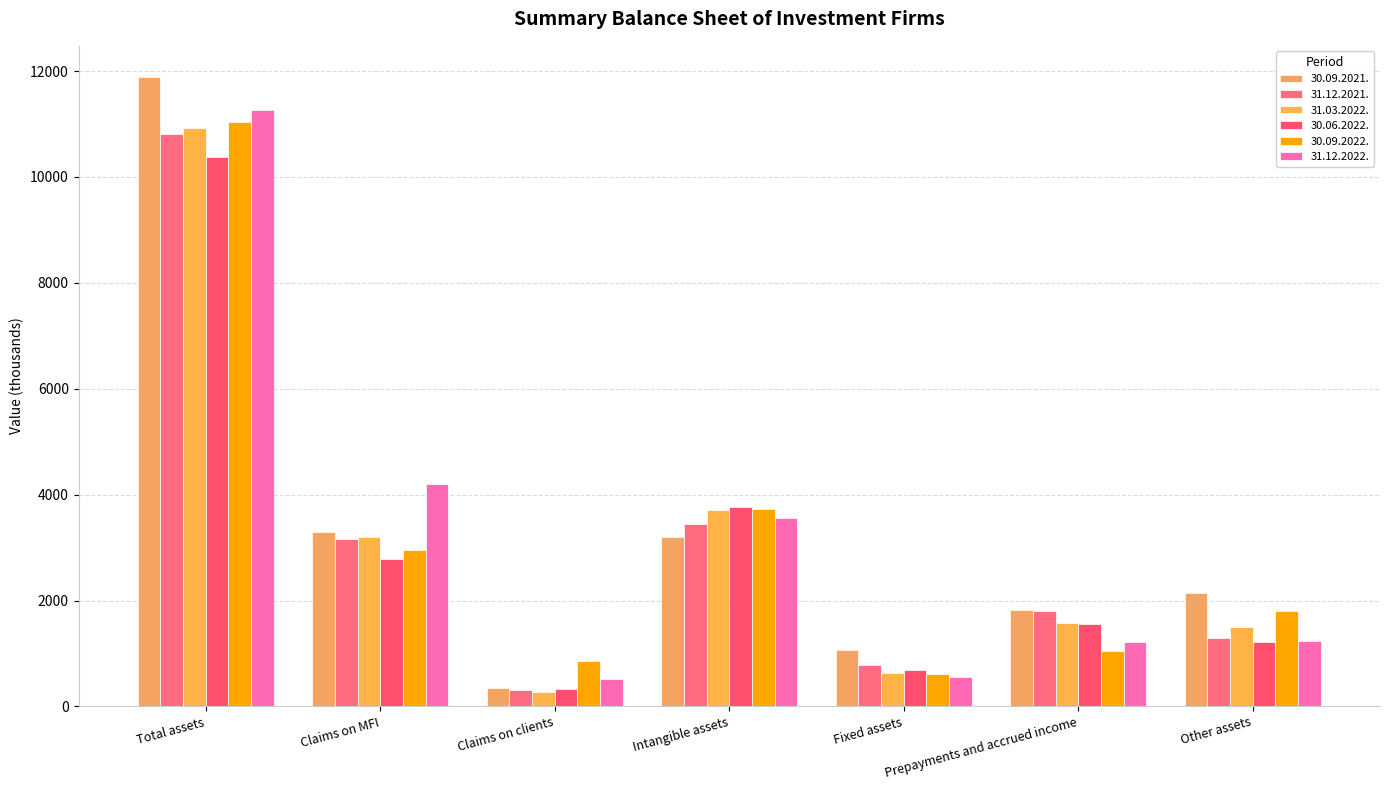

What is the sum of the 31.12.2021. values at Total assets and Other assets?

12114.6